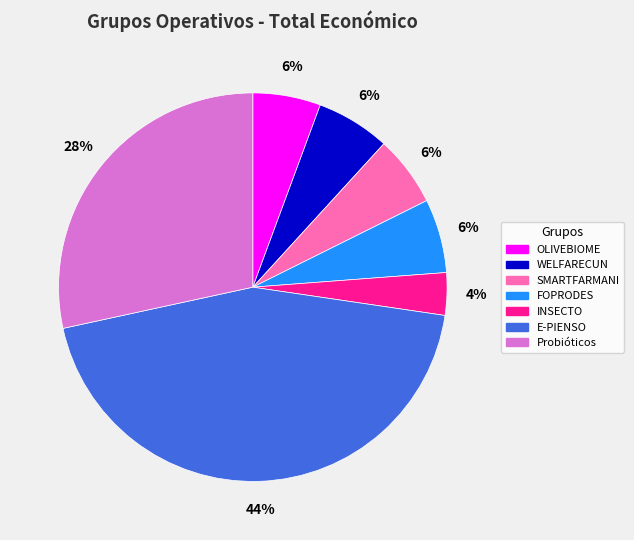

Which category has the smallest portion of the pie?

INSECTO